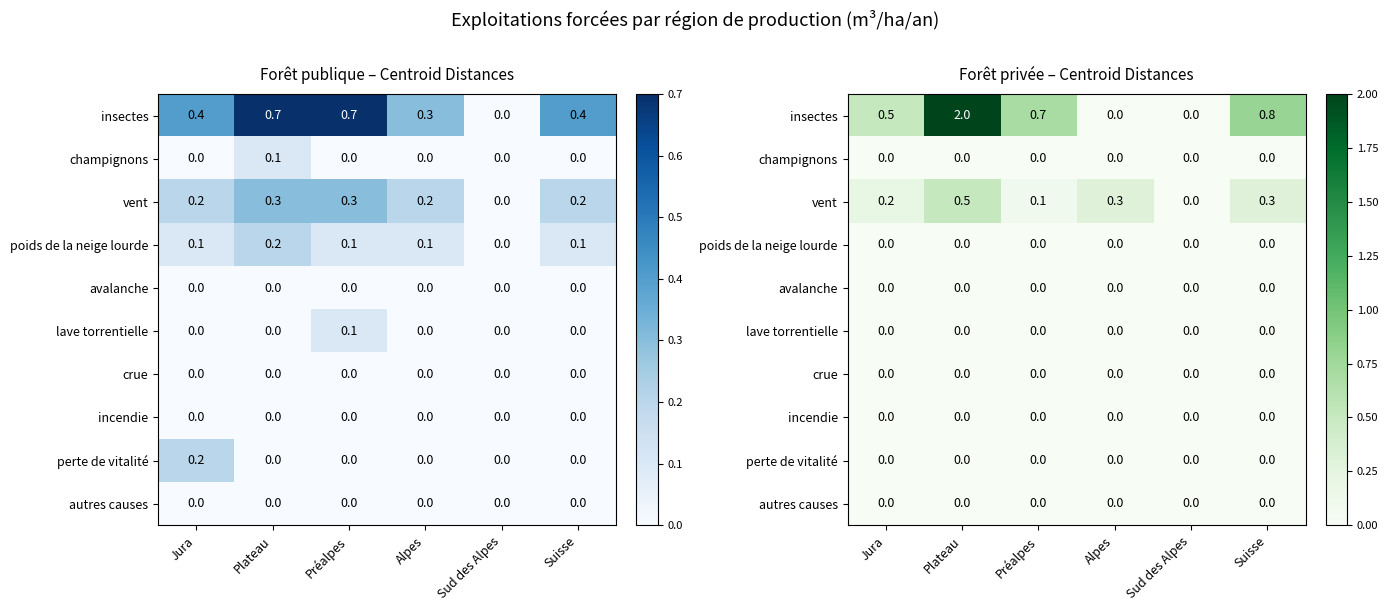

Rank the categories by autres causes value from lowest to highest.

Jura, Plateau, Préalpes, Alpes, Sud des Alpes, Suisse